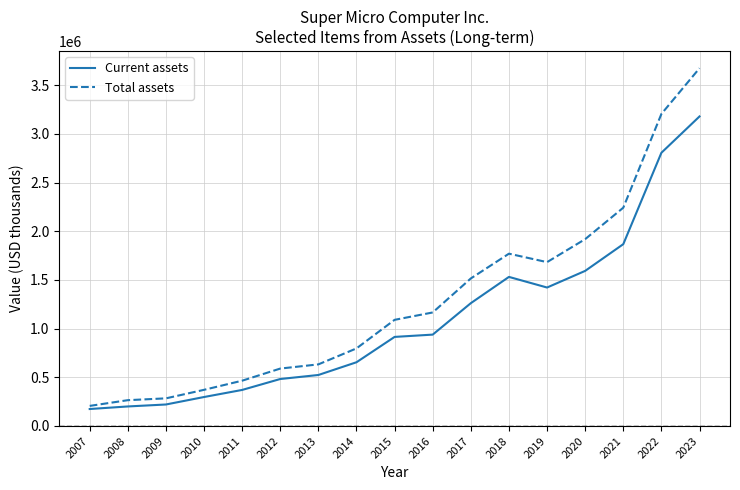

List the series in order of their overall mean, lowest first.

Current assets, Total assets